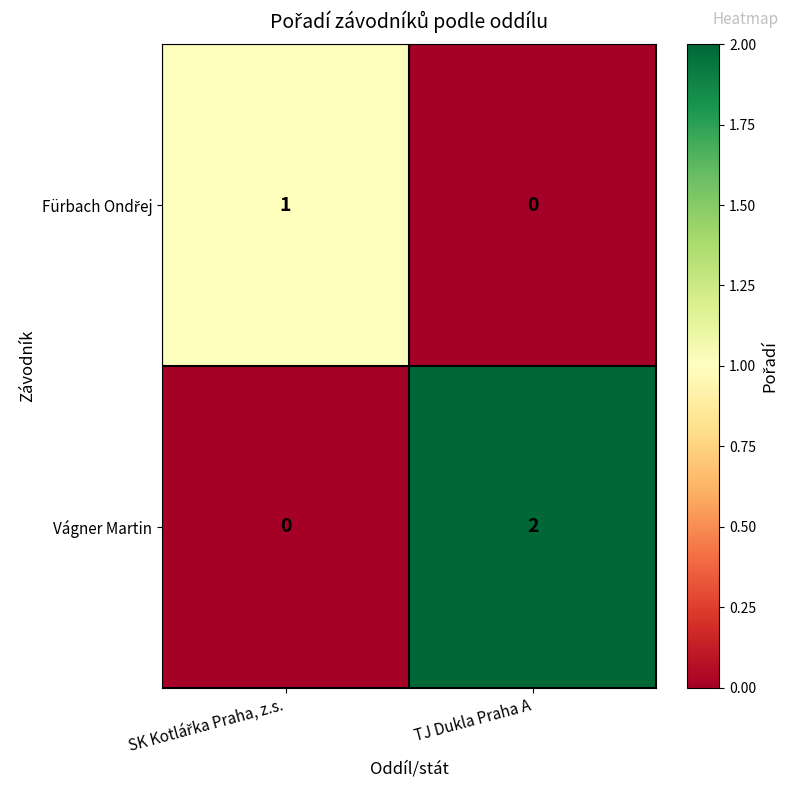

Is it true that Vágner Martin equals 3 at TJ Dukla Praha A?

False